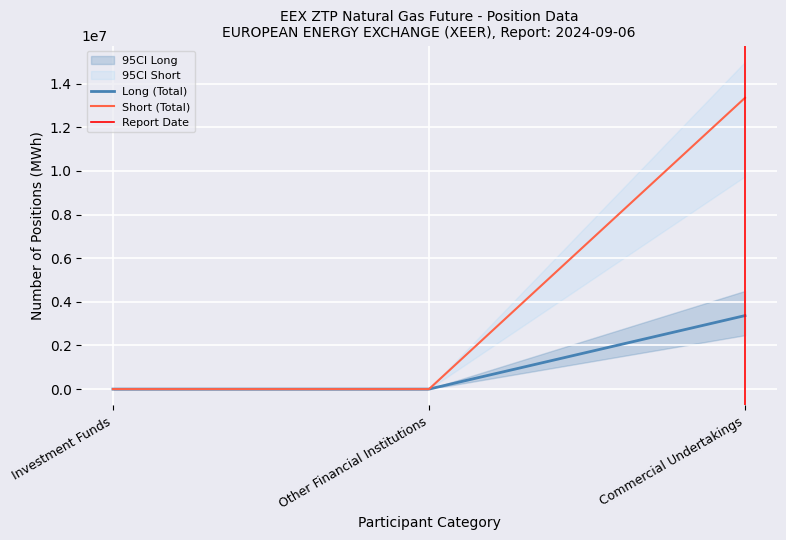

Is it true that Short equals 13351724.0 at 2?

True